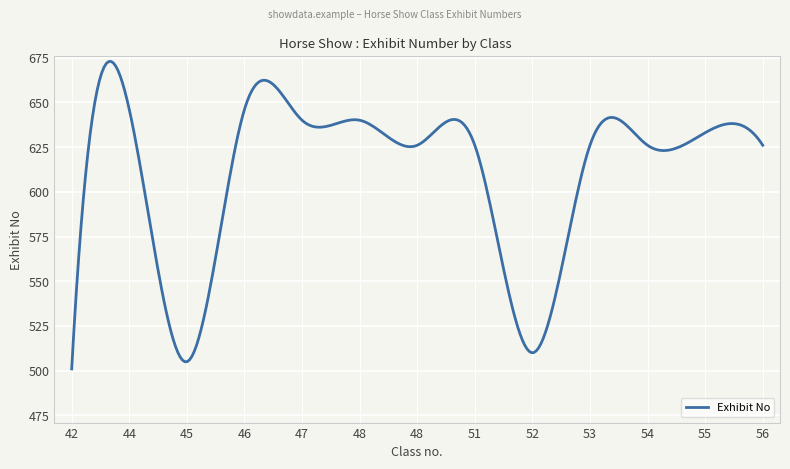

What is the minimum value shown in the chart?

501.0